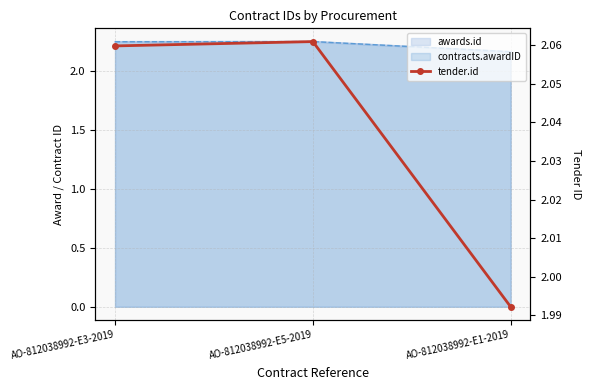

The value at AO-812038992-E5-2019 is 0.7. True or false?

False